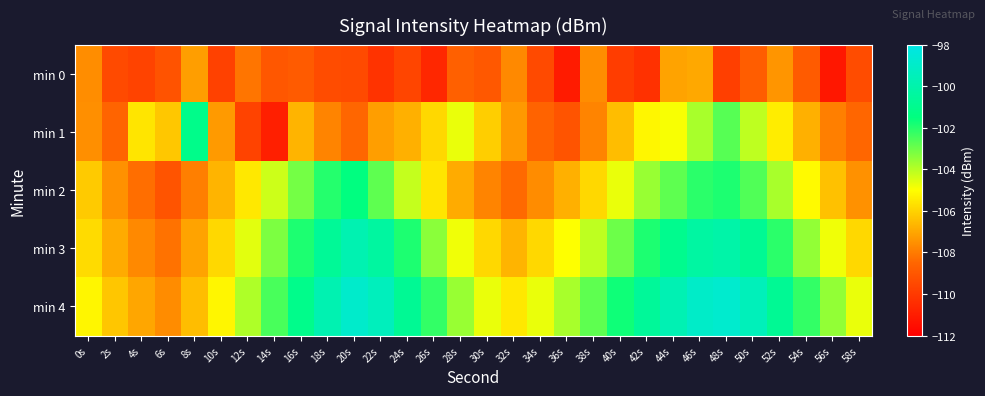

Between 28s and 34s, which series saw the biggest shift?

min 1